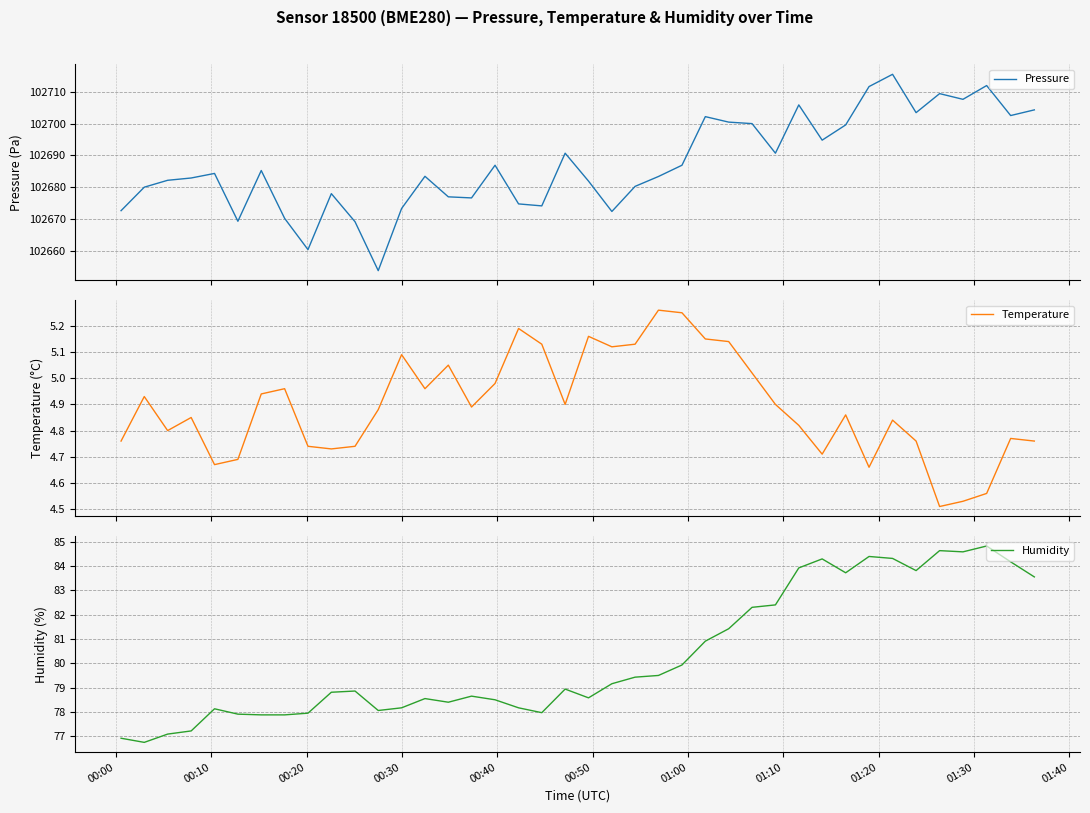

Does the chart display data point markers on the line(s)?

No